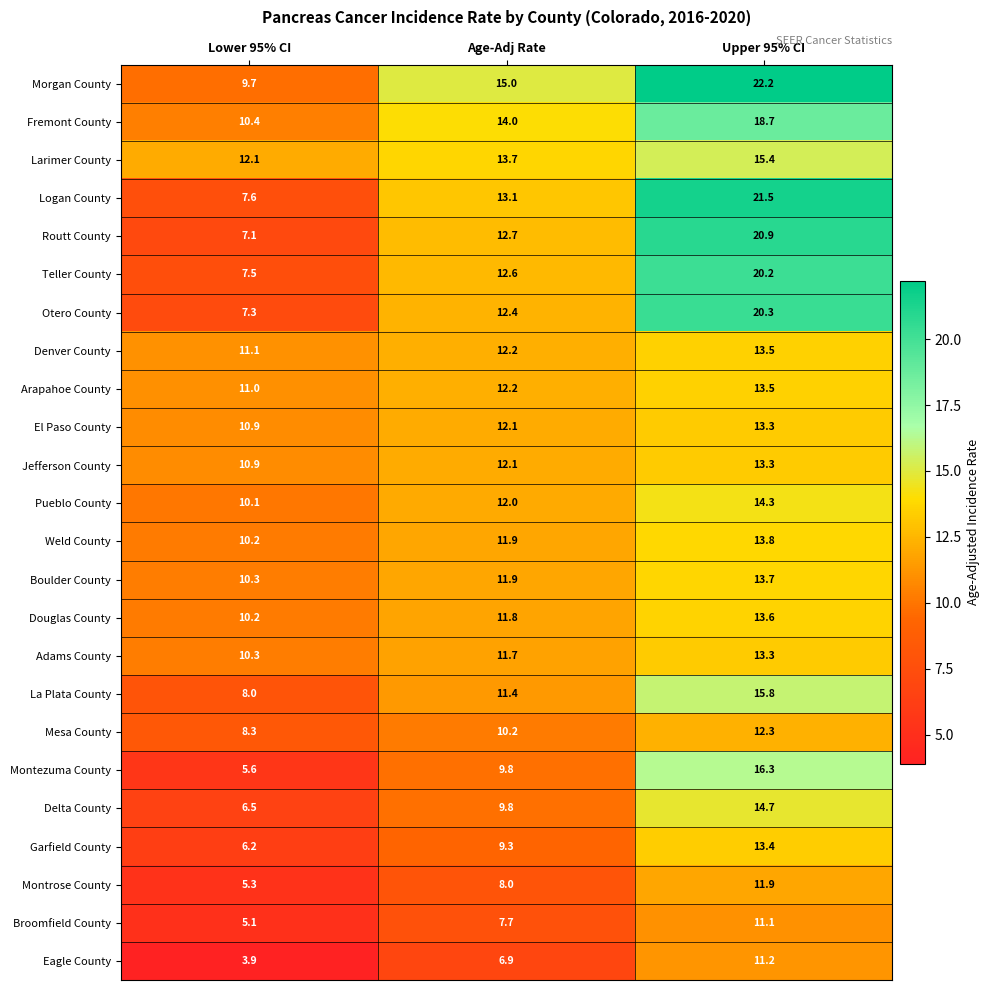

Which series changed the most between Lower 95% CI and Upper 95% CI?

Logan County